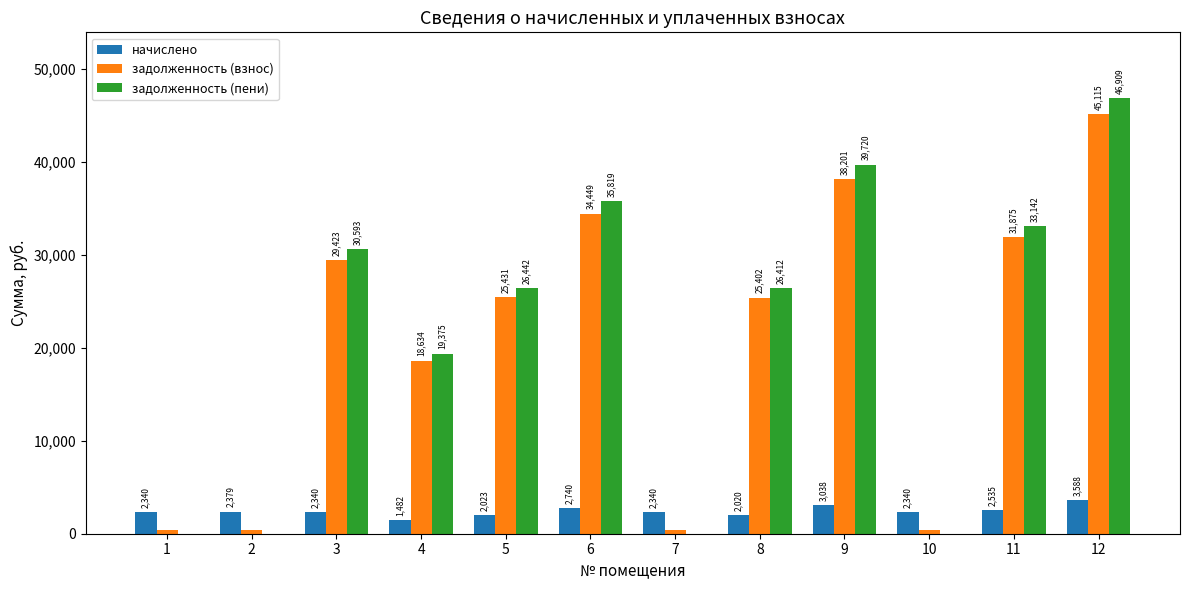

The value of задолженность (пени) at 5 is 34877.7. True or false?

False